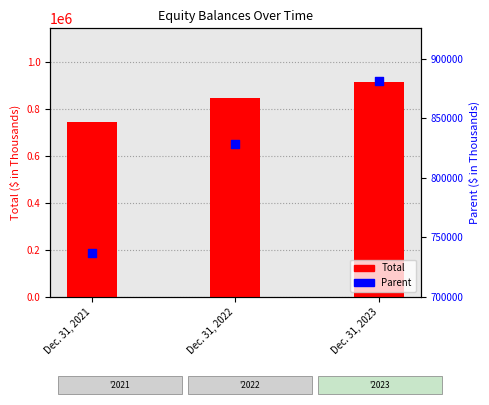

At which category is the sum across all series the highest?

Dec. 31, 2023